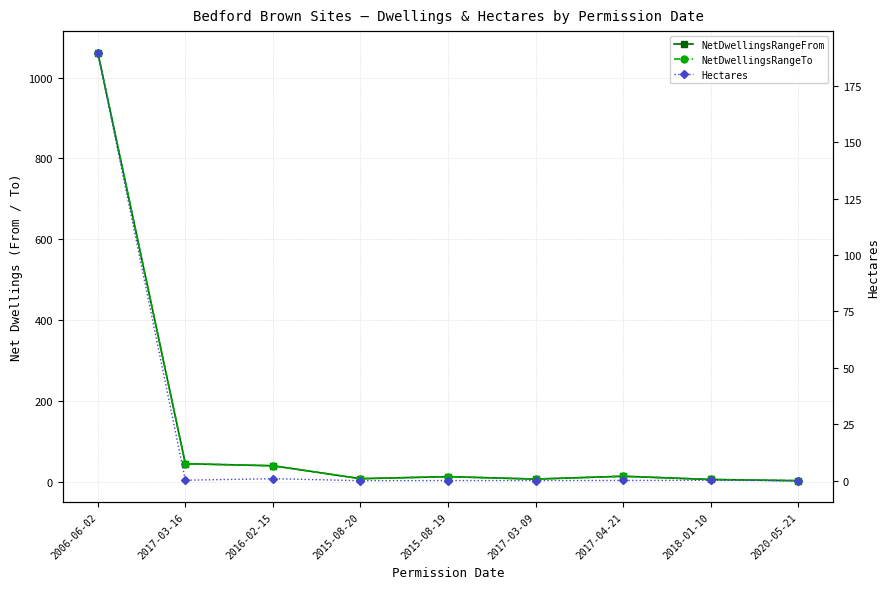

Which series changed the most between 2017-03-09 and 2018-01-10?

NetDwellingsRangeFrom